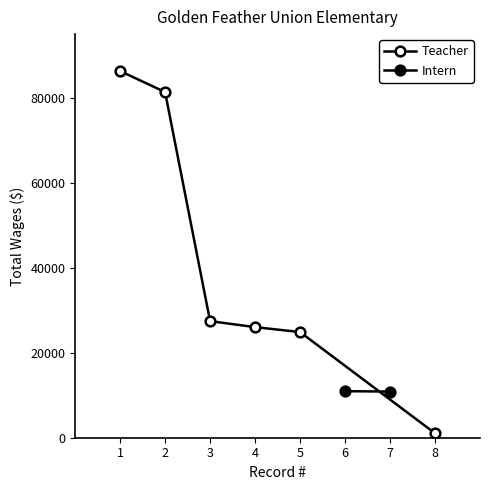

Is it true that the value at 2 is 50671?

False